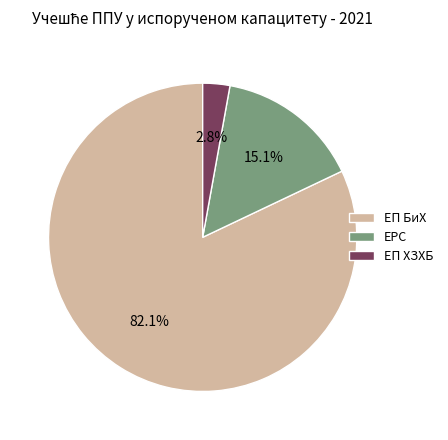

How much of the chart is everything except ЕП БиХ?

17.9%